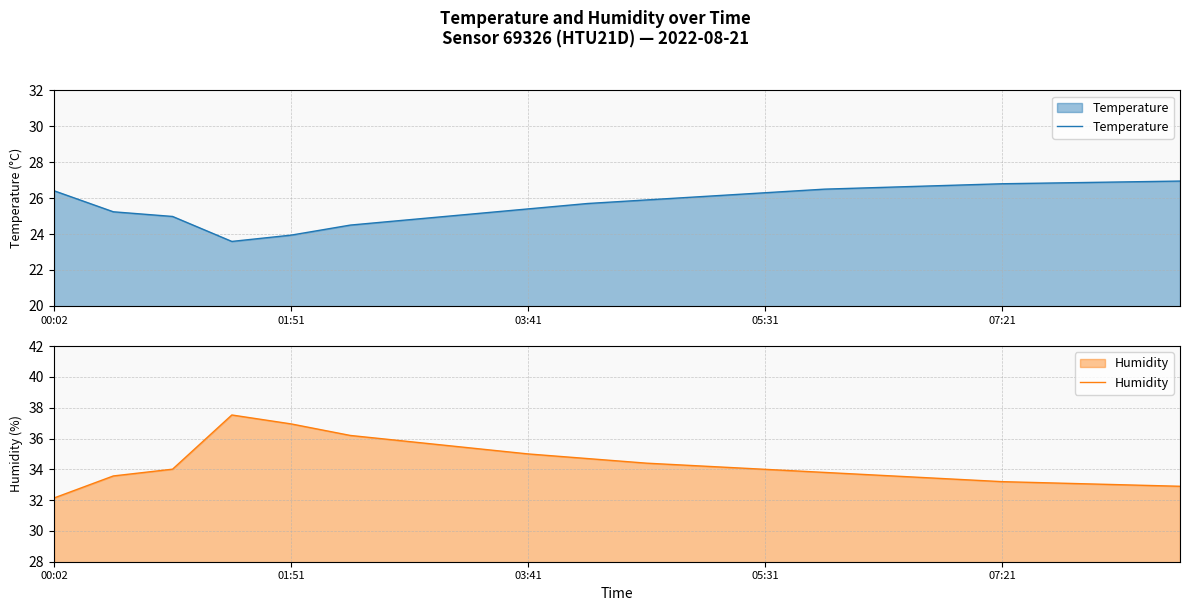

Rank the series by their maximum value, from highest to lowest.

Humidity, Temperature